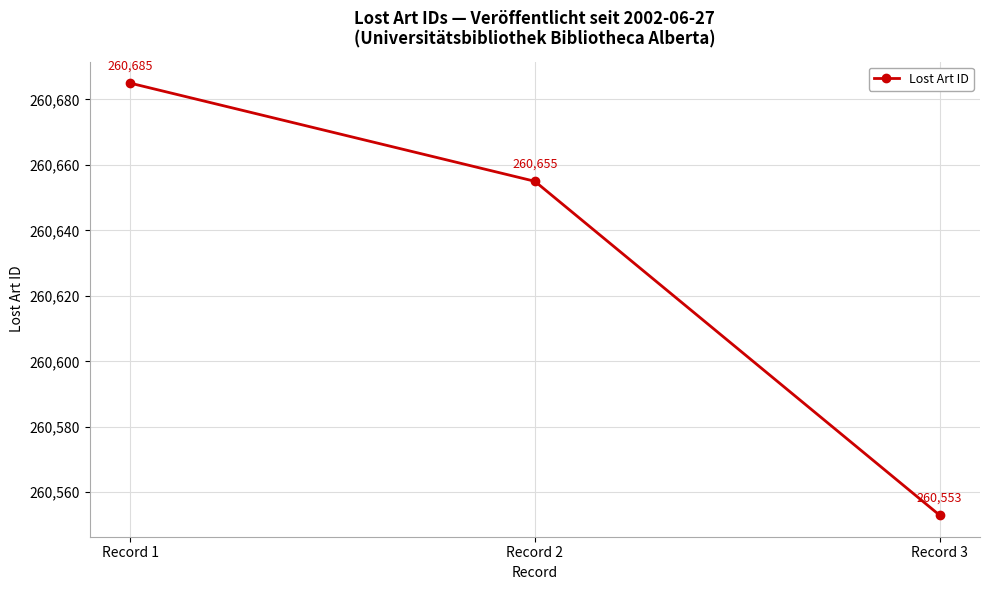

Does the chart have visible grid lines?

Yes